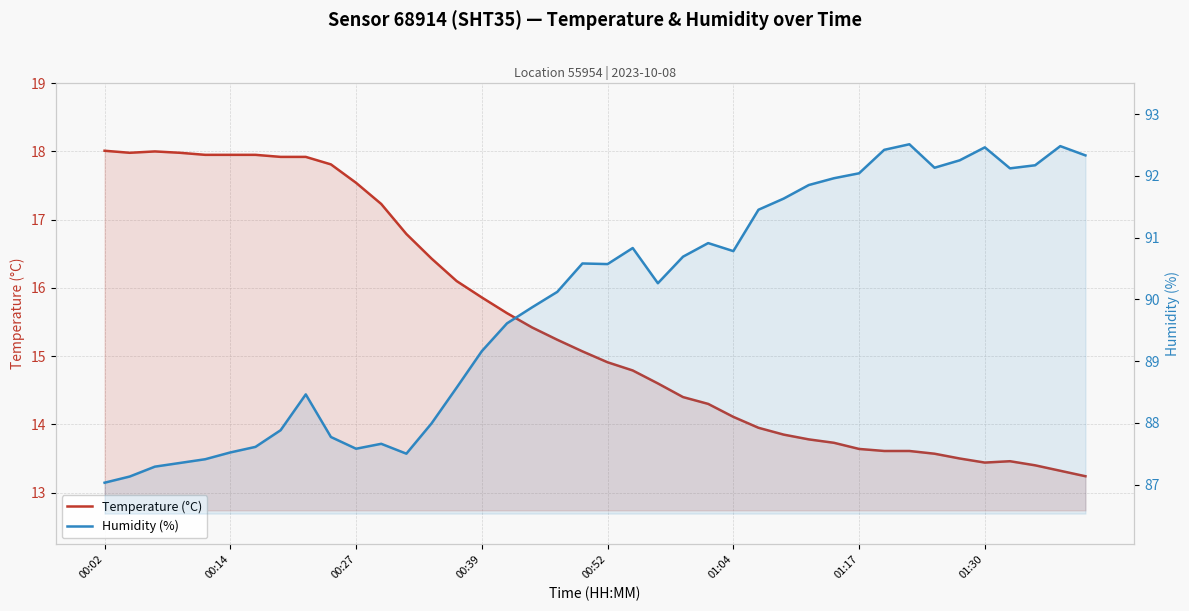

Does the chart have visible grid lines?

Yes